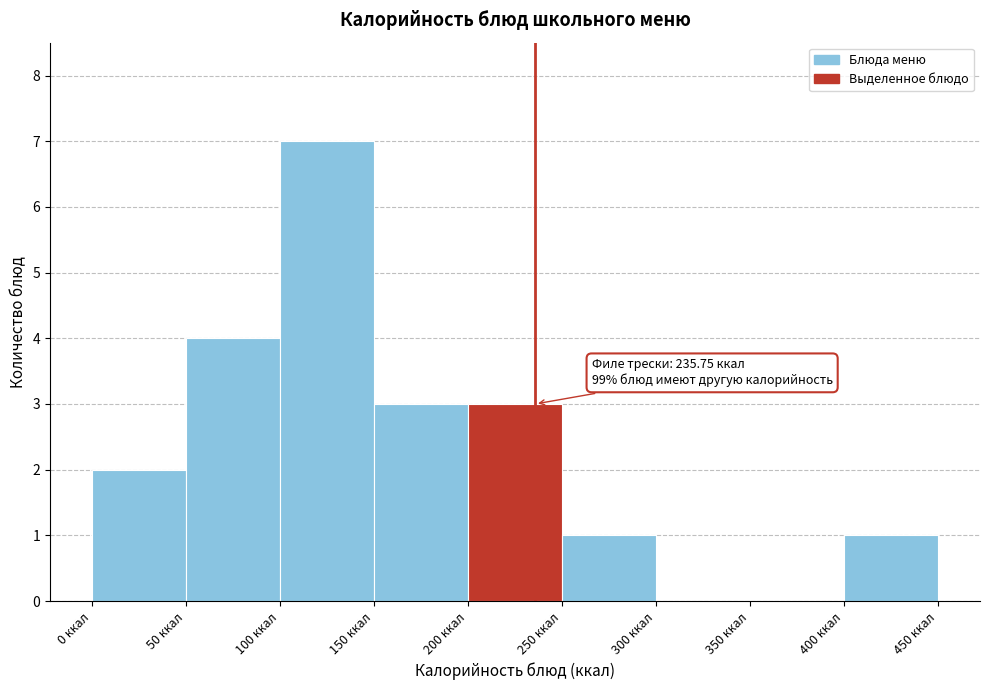

Which range on the x-axis has the tallest bar?

100 to 150